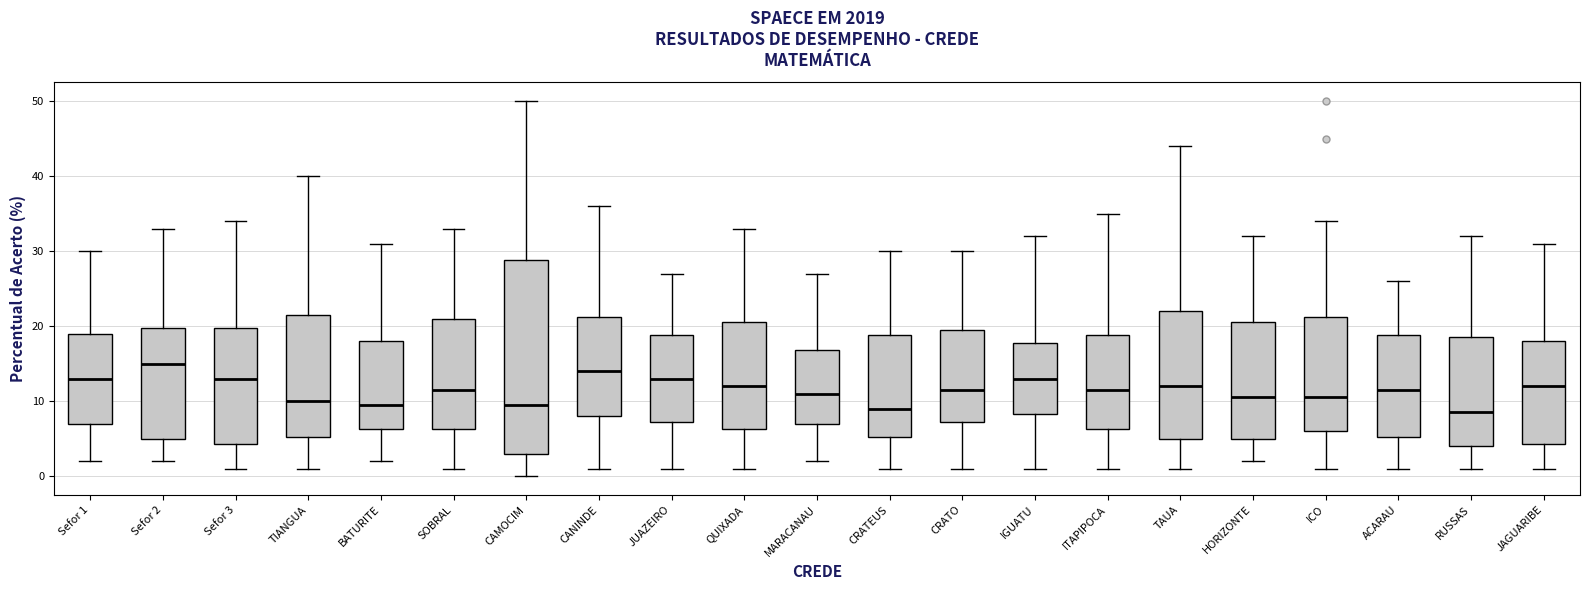

Where does the median line of the box for TIANGUA sit on the y-axis? The values are not printed on the chart, so give them approximately, as read against the axis.

10